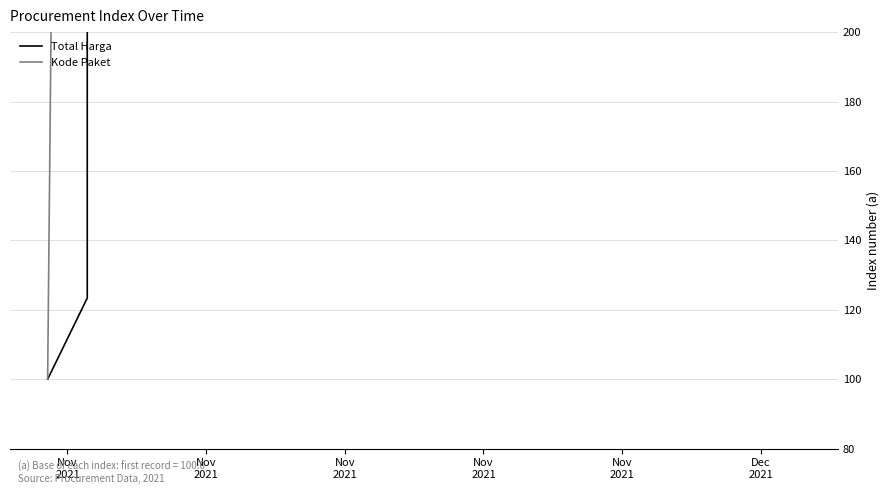

What is the lowest value of the Total Harga series?

100.0